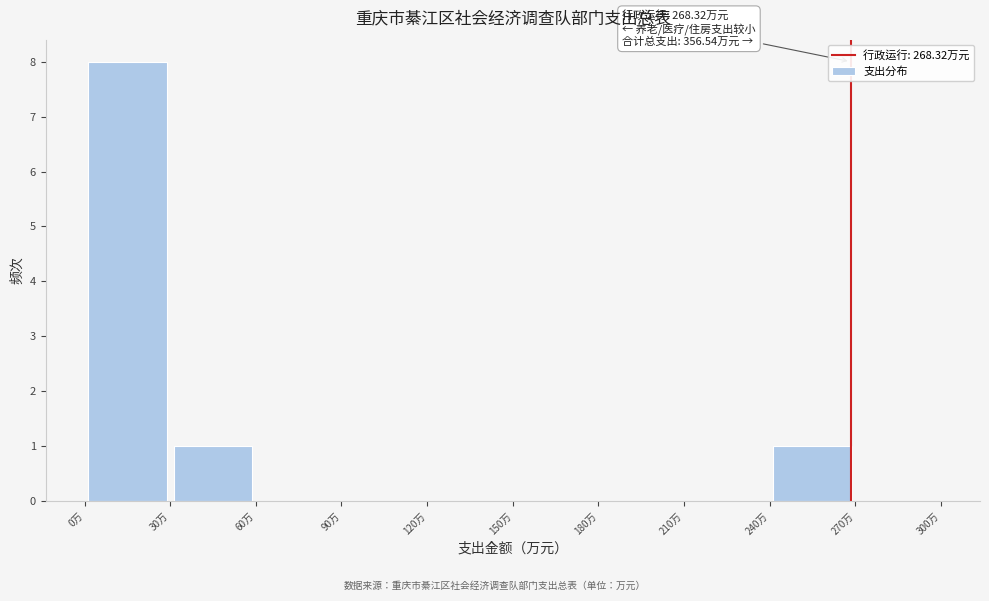

Over which range of the x-axis is the bar tallest?

0 to 30